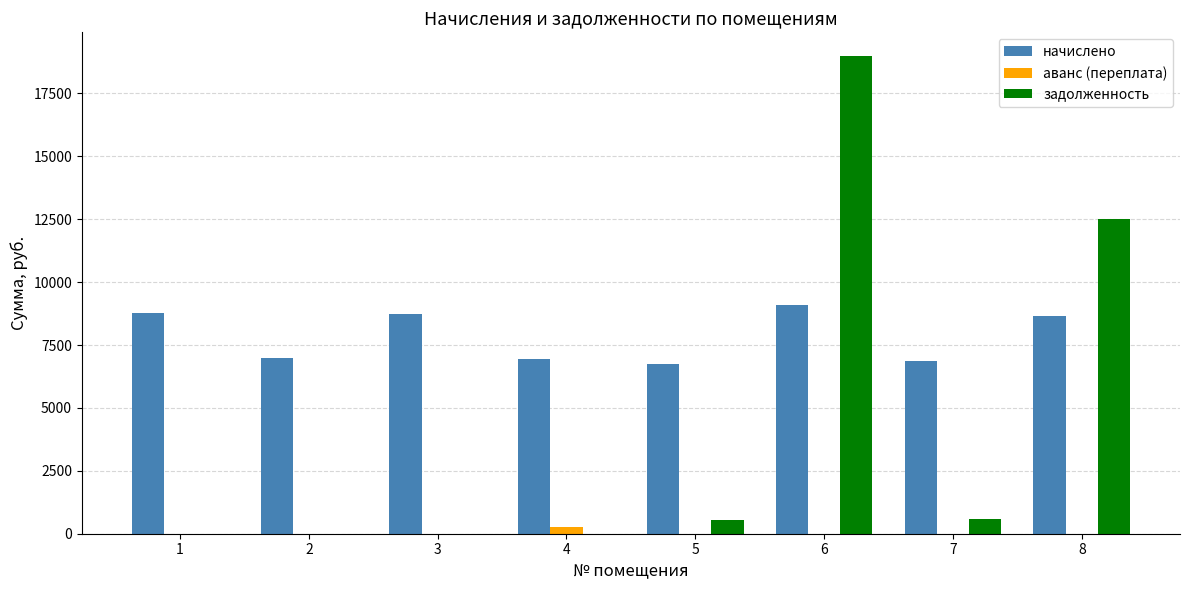

Is the value of начислено at 4 greater than the value of задолженность at 3?

Yes